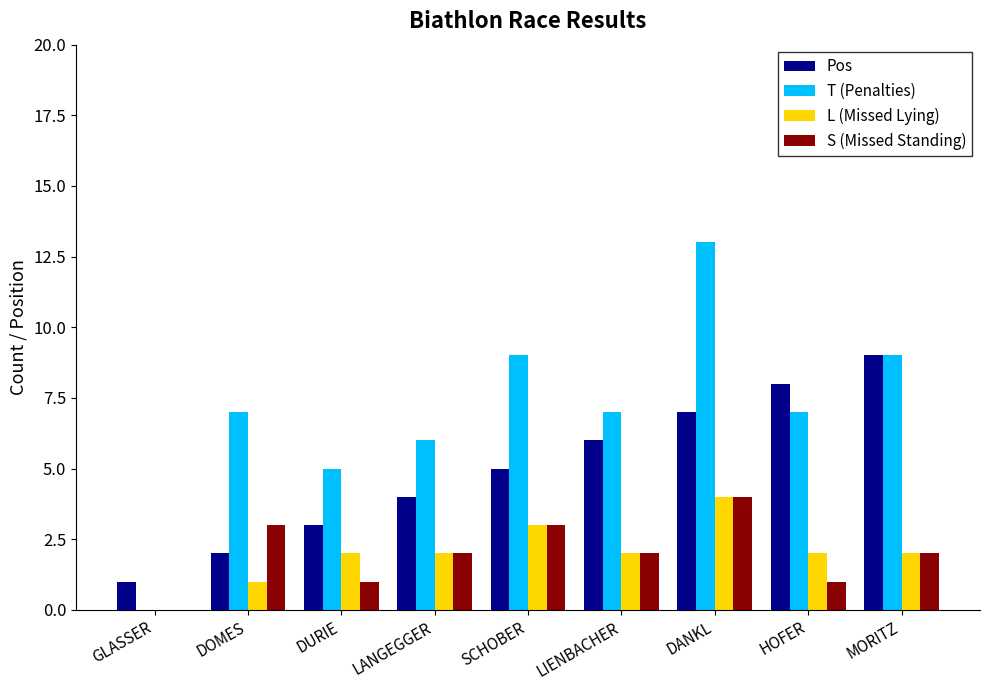

How many distinct data groups are displayed?

4